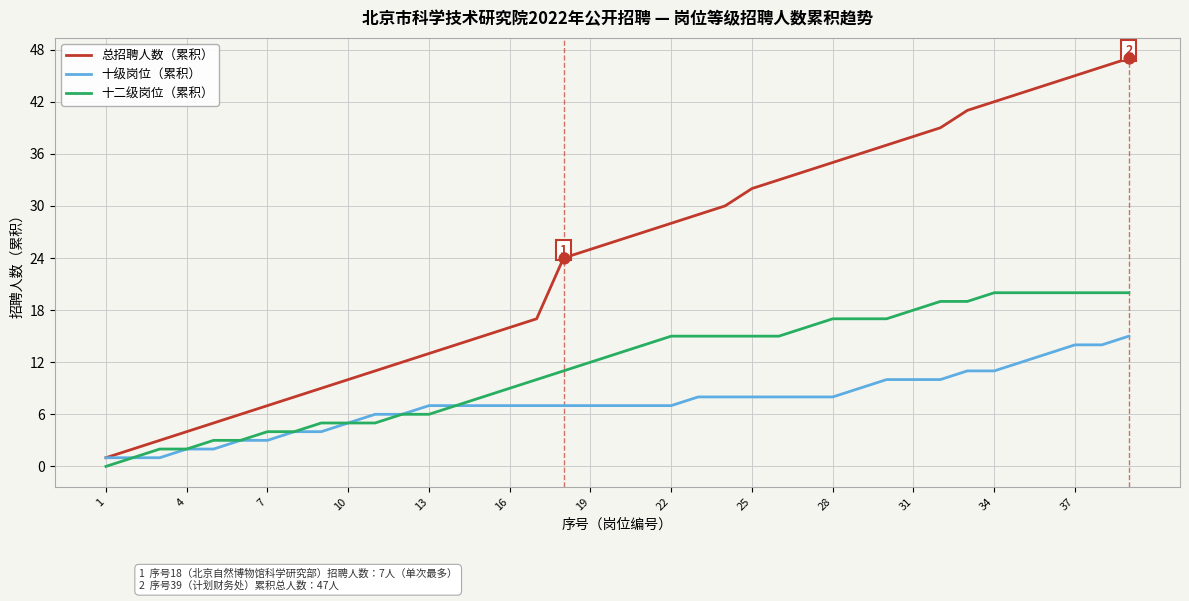

Which series has the largest total across all categories?

总招聘人数（累积）